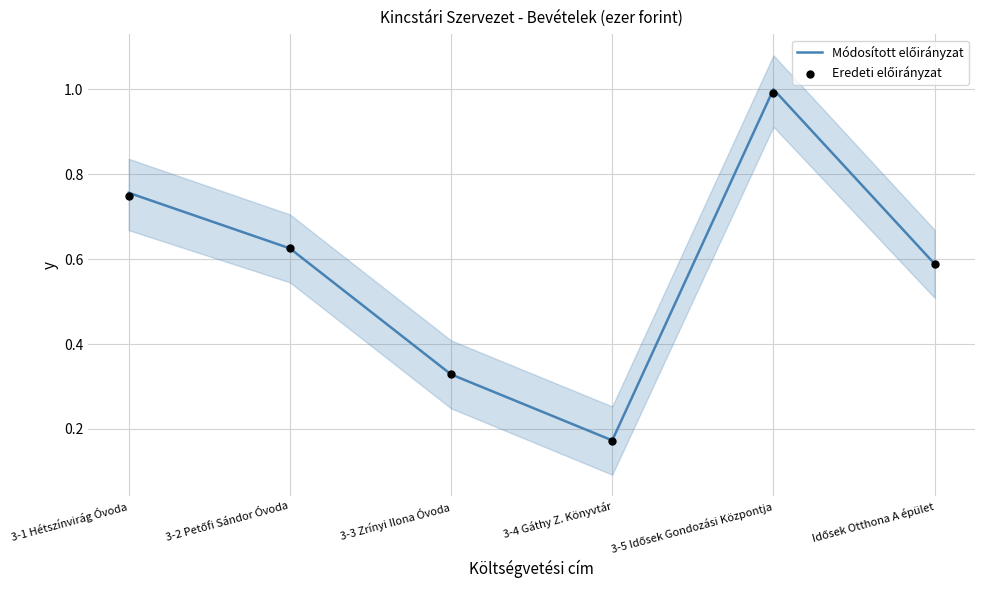

Which series has the largest Y range (max minus min)?

Módosított előirányzat